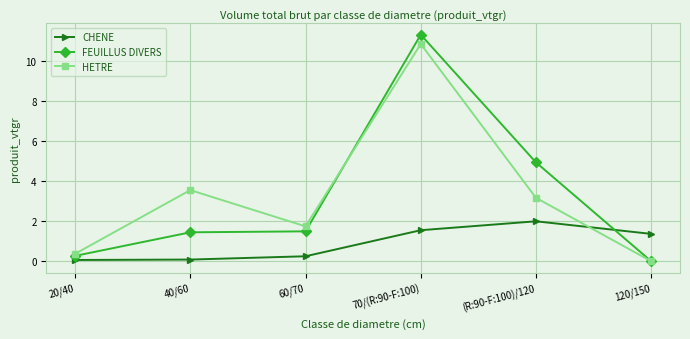

At (R:90-F:100)/120, list the series in order from largest to smallest.

FEUILLUS DIVERS, HETRE, CHENE